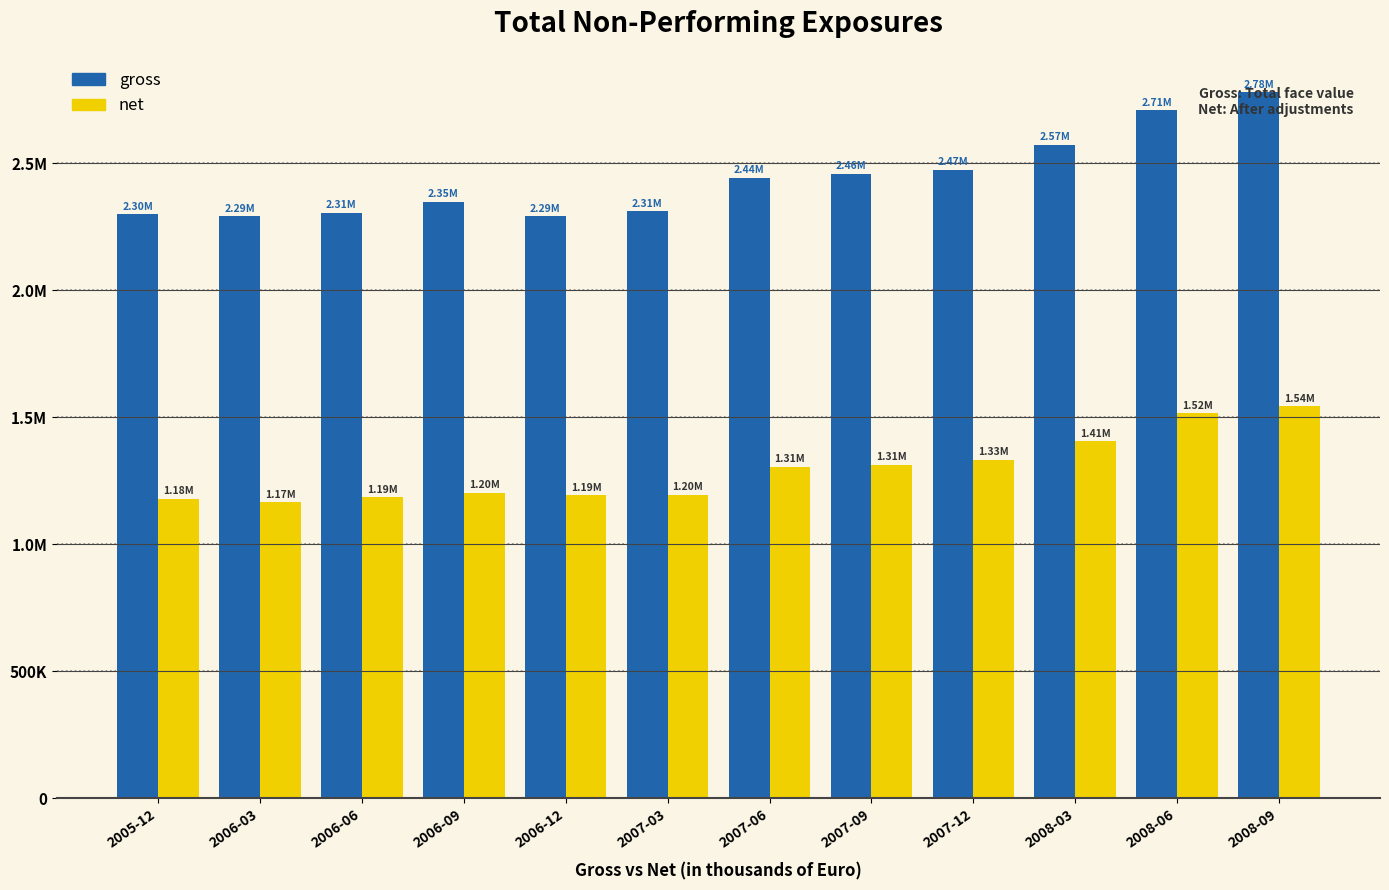

Are the bars grouped side by side (vs. stacked)?

Yes